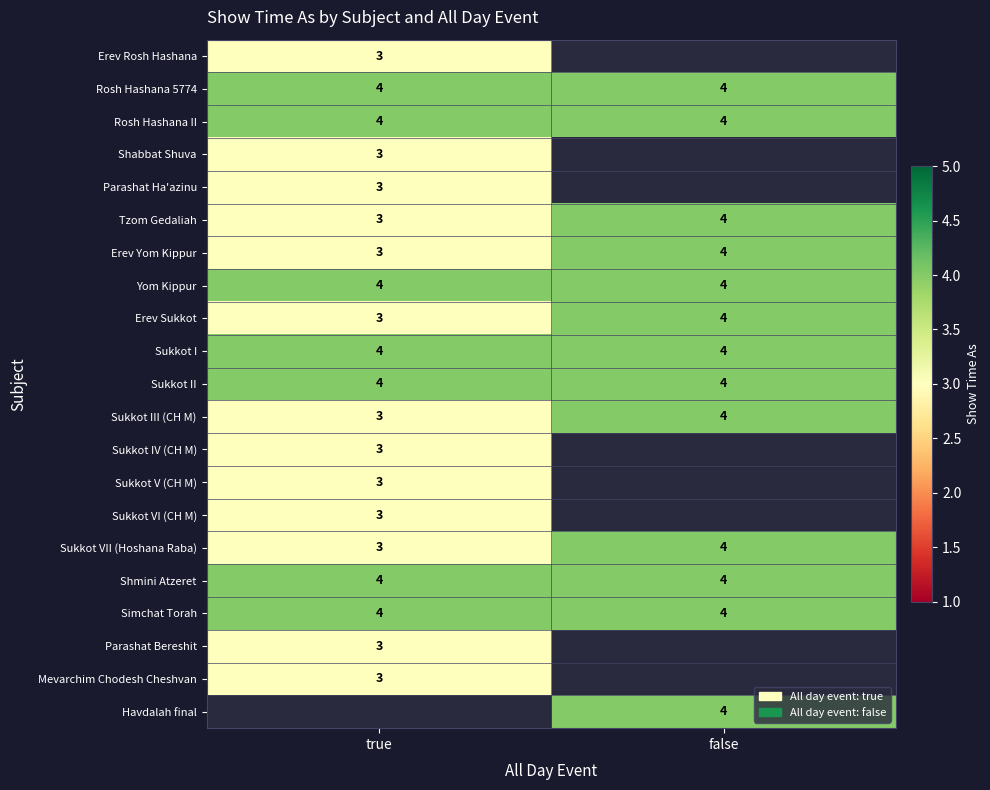

Is it true that Rosh Hashana II equals 4 at true?

True